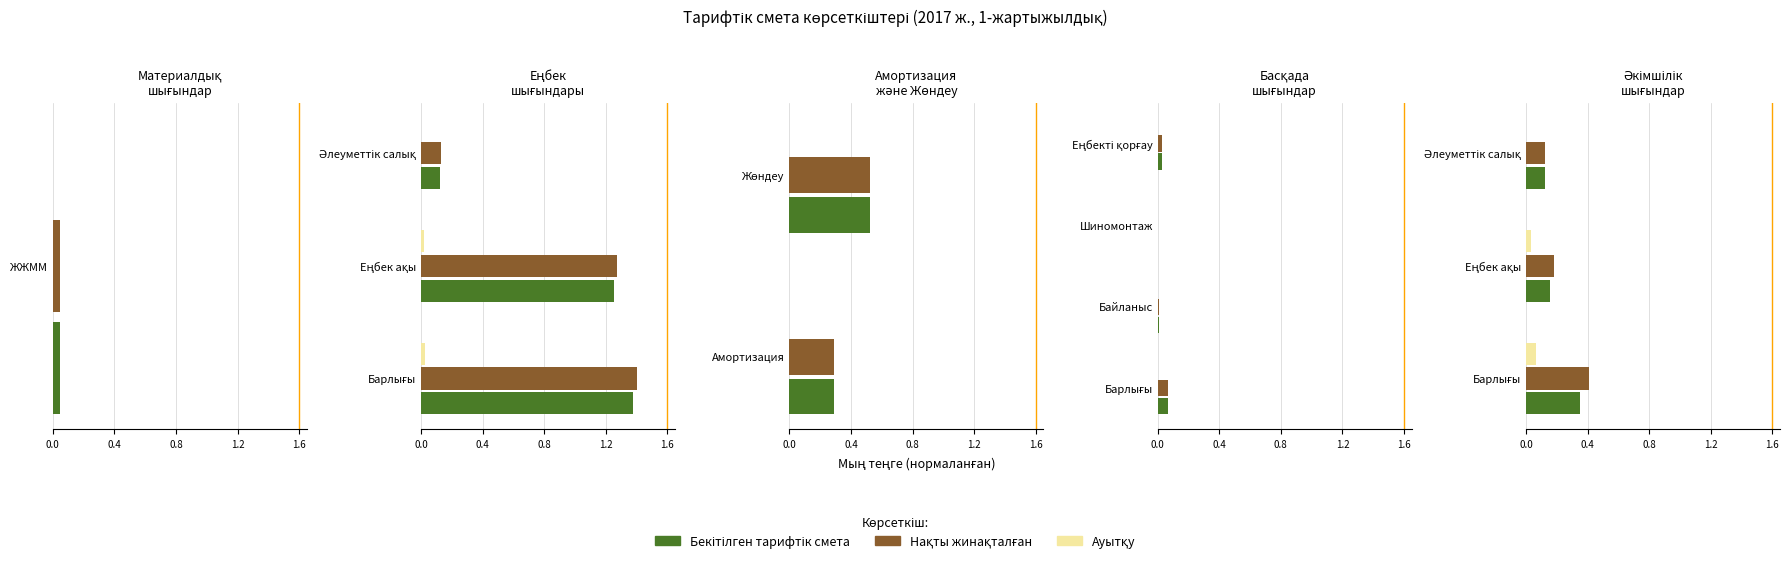

Which series has the largest total across all categories?

Нақты